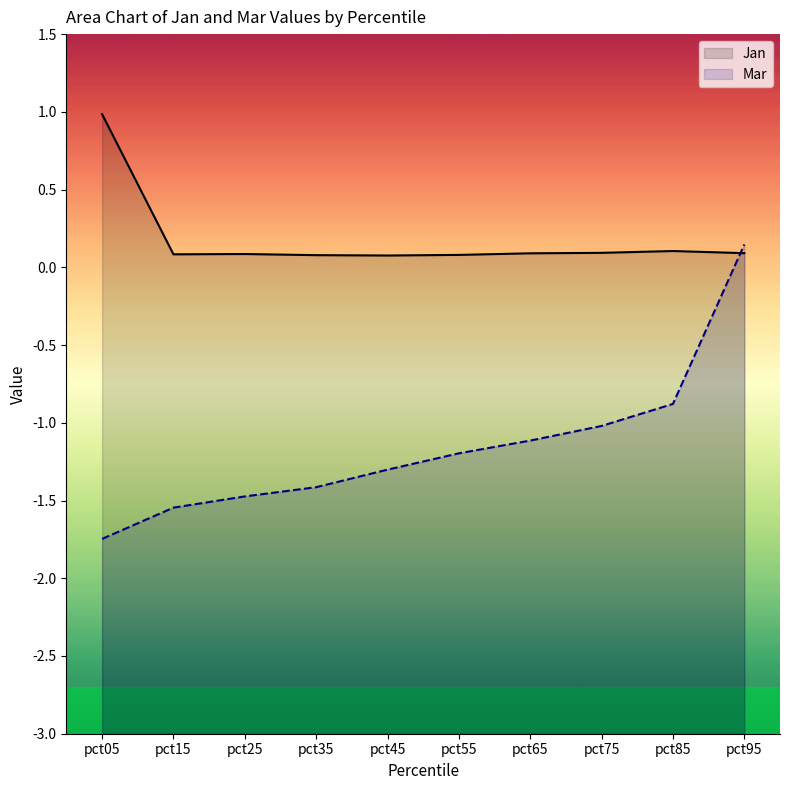

Where do Mar and Jan first cross each other?

pct85 and pct95